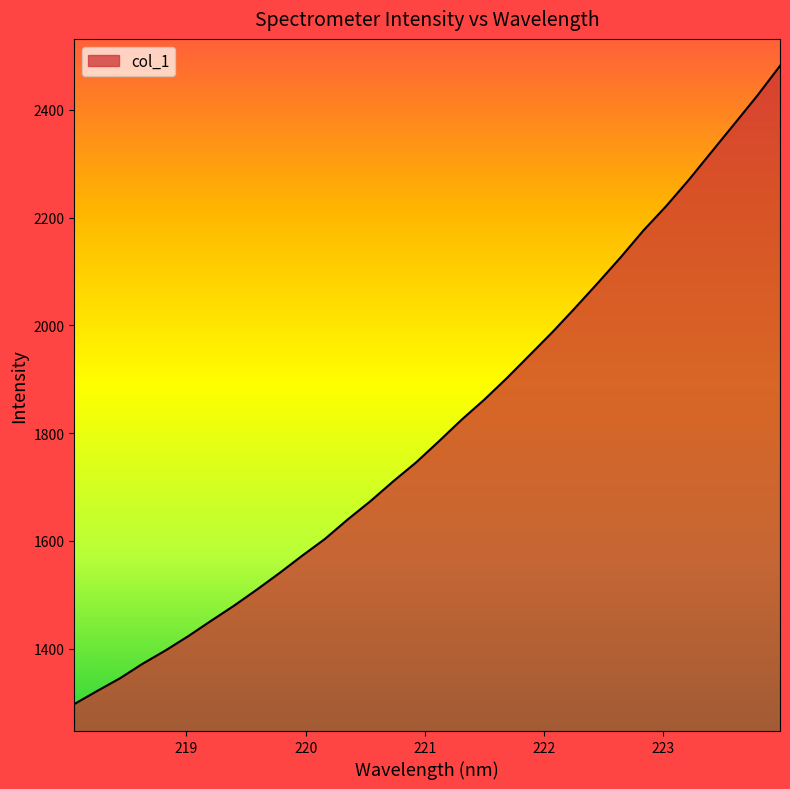

What is the maximum value shown in the chart?

2481.4